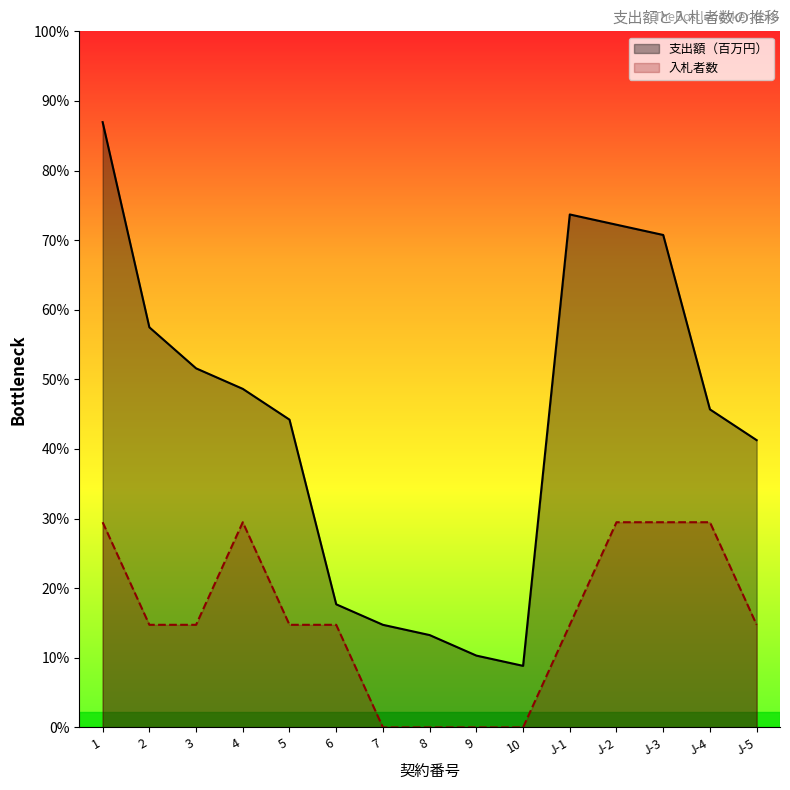

True or false: 入札者数 and 支出額（百万円） intersect in this chart.

False